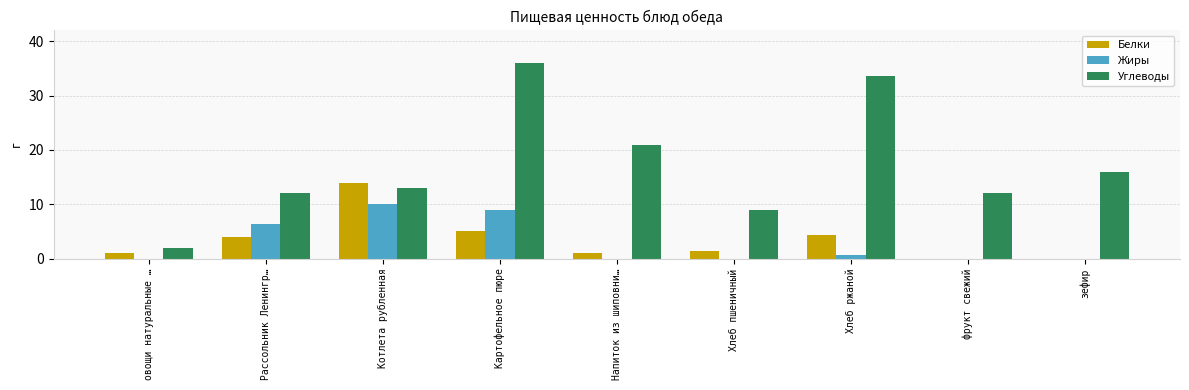

Reading left to right, transcribe all the data shown in this chart.

Белки: овощи натуральные …=1.0	Рассольник Ленингр…=4.0	Котлета рубленная=14.0	Картофельное пюре=5.0	Напиток из шиповни…=1.0	Хлеб пшеничный=1.5	Хлеб ржаной=4.3	фрукт свежий=0.0	зефир=0.0
Жиры: овощи натуральные …=0.0	Рассольник Ленингр…=6.3	Котлета рубленная=10.0	Картофельное пюре=9.0	Напиток из шиповни…=0.0	Хлеб пшеничный=0.0	Хлеб ржаной=0.7	фрукт свежий=0.0	зефир=0.0
Углеводы: овощи натуральные …=2.0	Рассольник Ленингр…=12.0	Котлета рубленная=13.0	Картофельное пюре=36.0	Напиток из шиповни…=21.0	Хлеб пшеничный=9.0	Хлеб ржаной=33.7	фрукт свежий=12.0	зефир=16.0